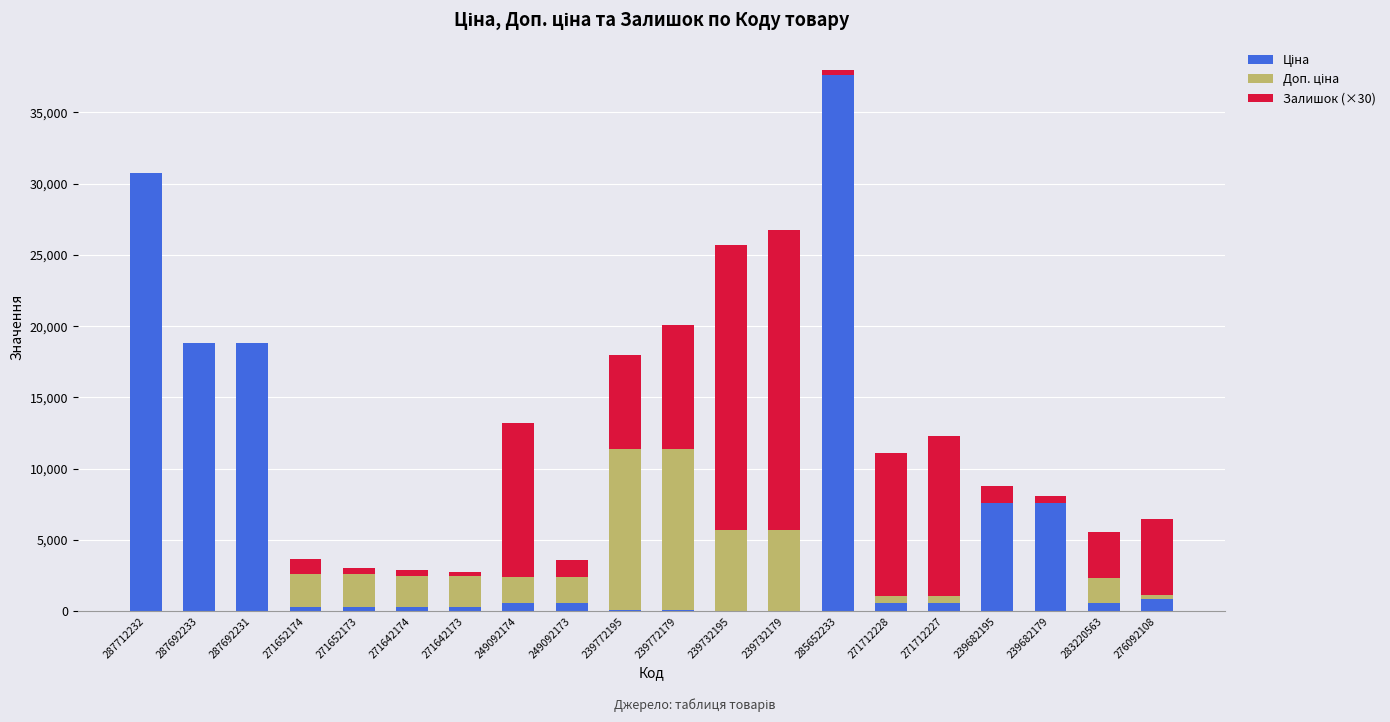

At which category is the sum across all series the highest?

285652233